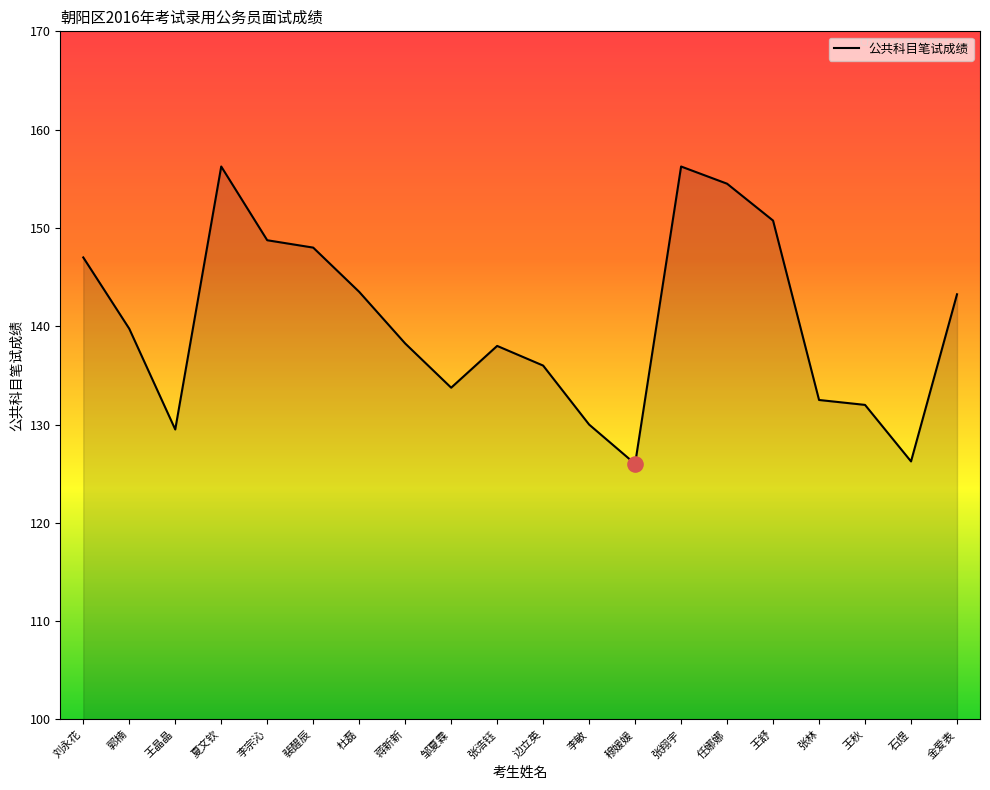

Between 郭楠 and 穆媛媛, which is larger?

郭楠